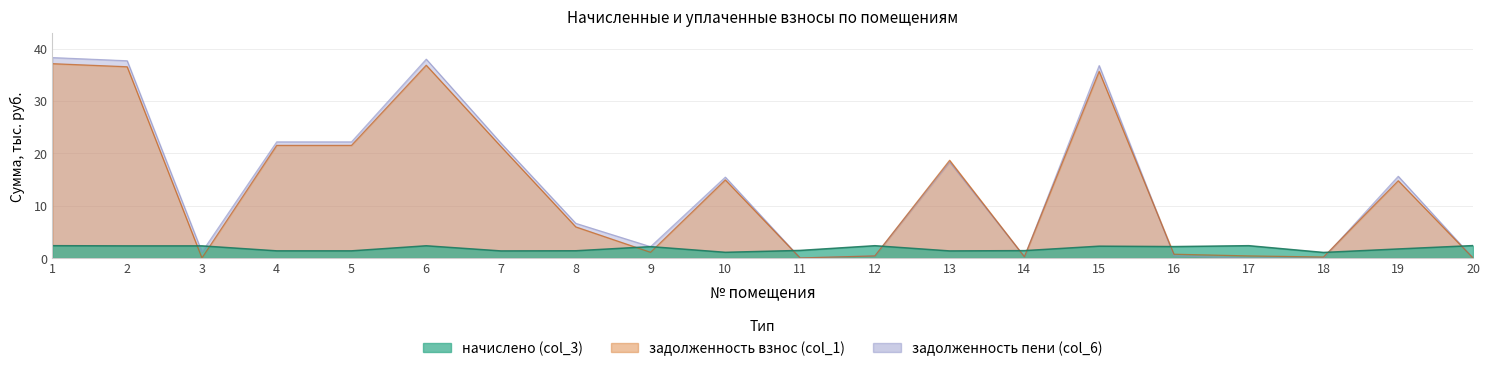

What is the total value across all series at 2?

76.5